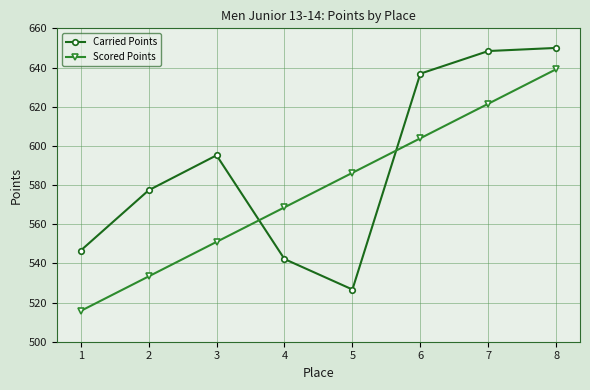

What is the sum of all Scored Points values?

4619.4